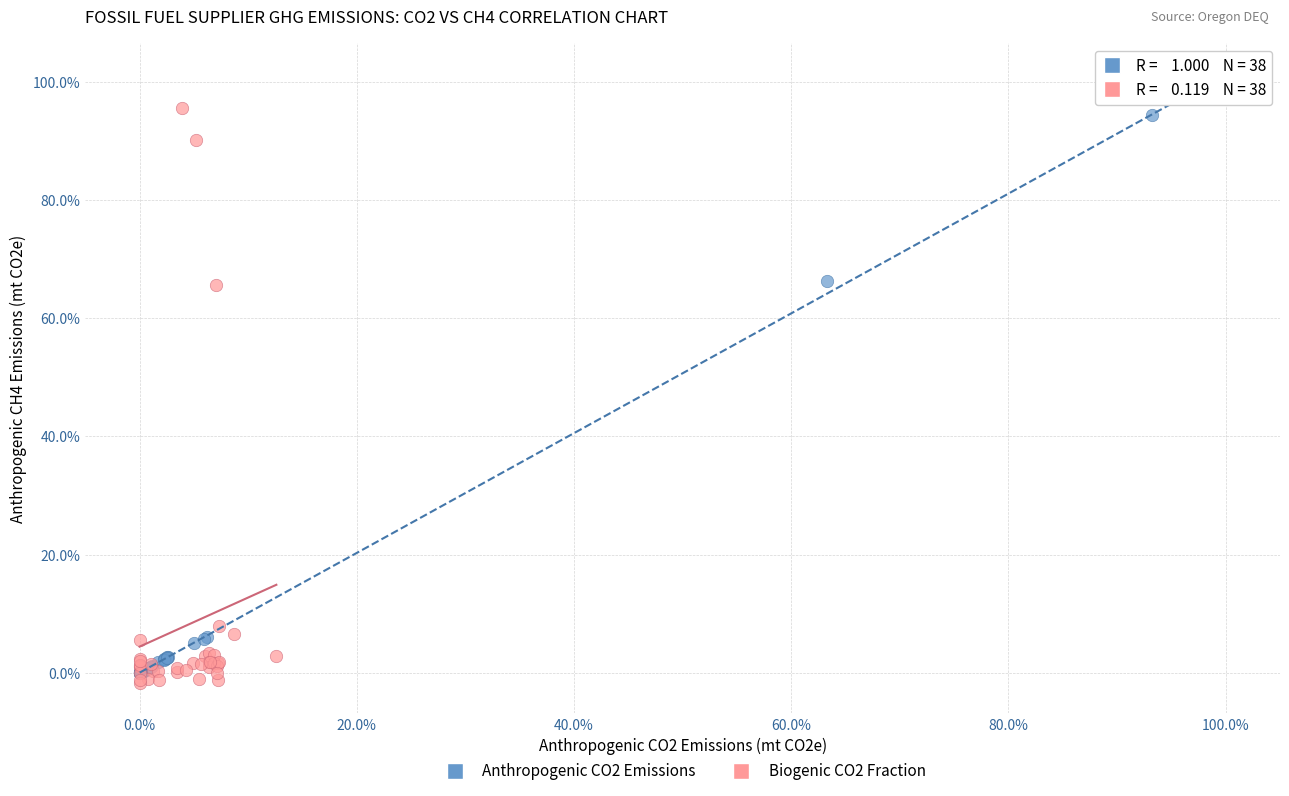

What are all the series names shown in the legend?

Anthropogenic CO2 Emissions, Biogenic CO2 Fraction